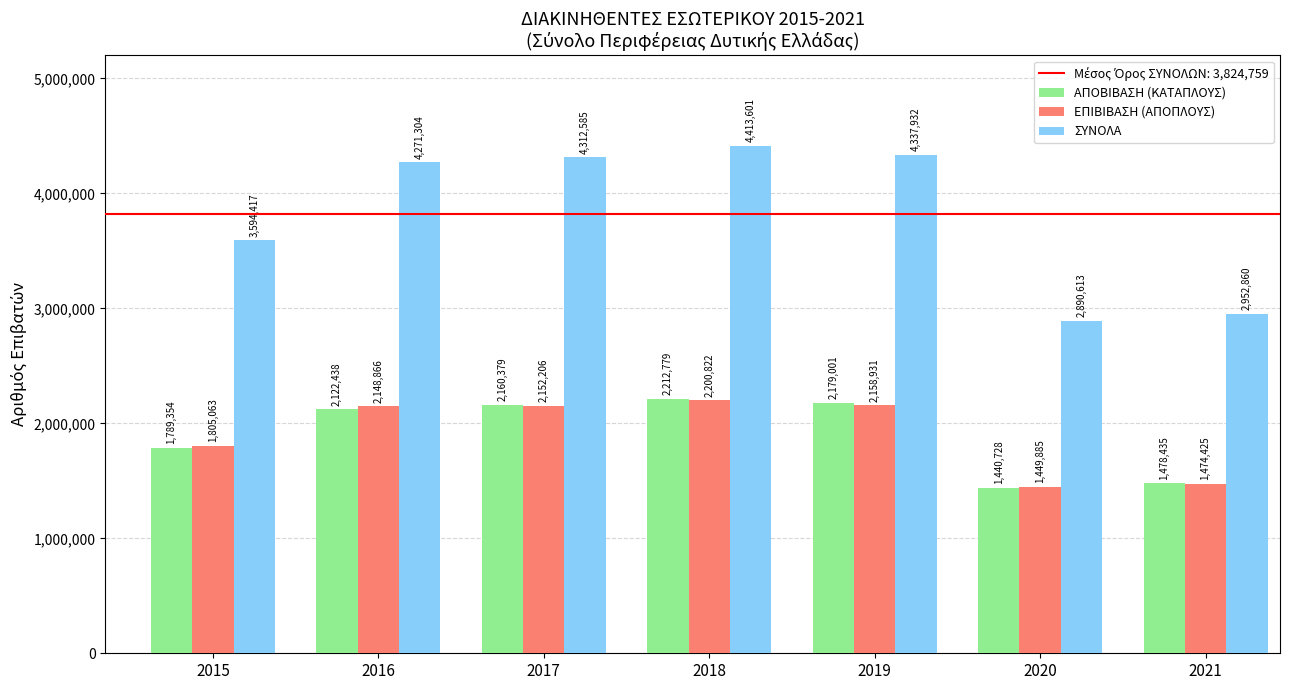

What value does the ΕΠΙΒΙΒΑΣΗ (ΑΠΟΠΛΟΥΣ) series have at 2015?

1805063